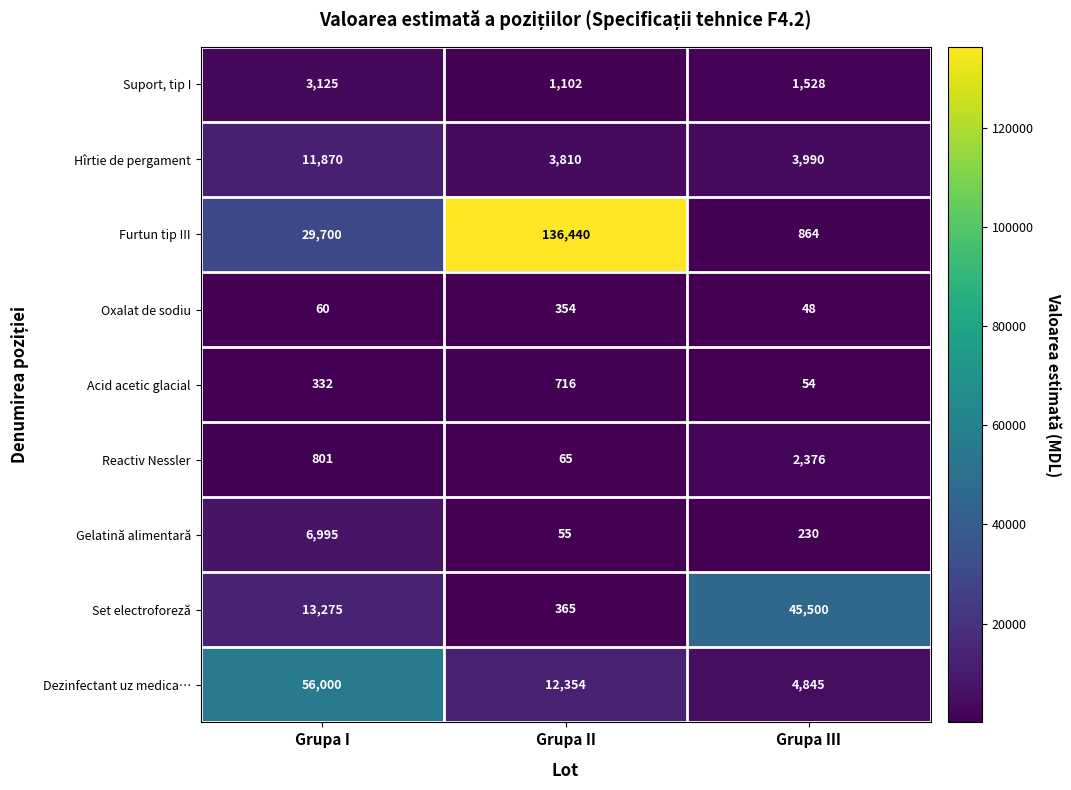

Count the Suport, tip I values in the range 1102 to 3125.

3